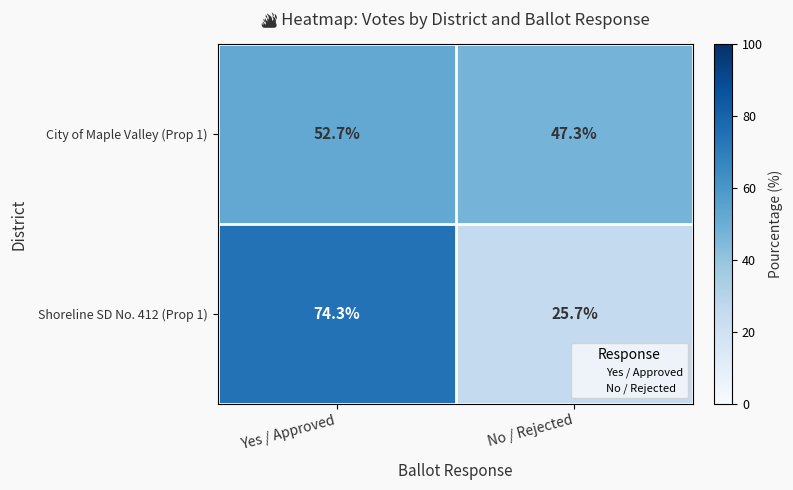

What is the total value across all series at Yes / Approved?

127.0